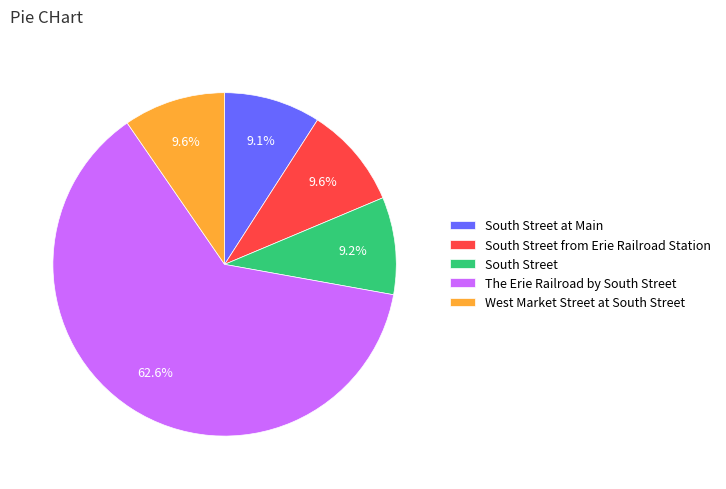

The South Street at Main slice represents 16% of the pie. True or false?

False